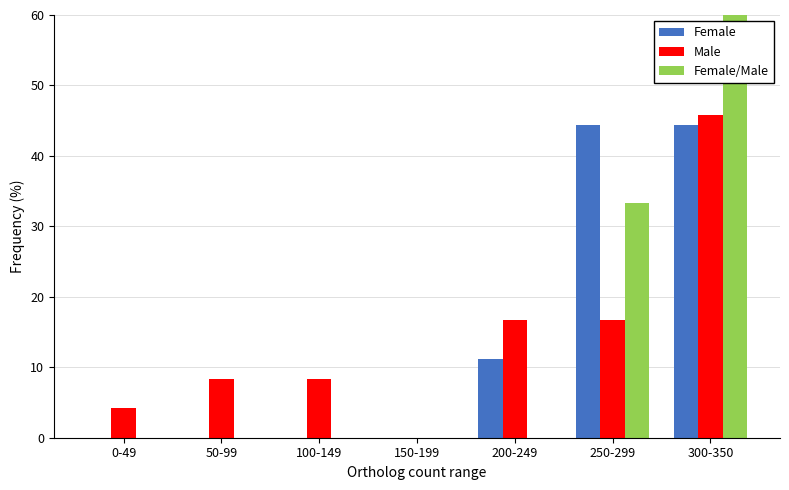

Reading left to right, transcribe all the data shown in this chart.

Female: 0.0	0.0	0.0	0.0	11.1	44.4	44.4
Male: 4.2	8.3	8.3	0.0	16.7	16.7	45.8
Female/Male: 0.0	0.0	0.0	0.0	0.0	33.3	66.7